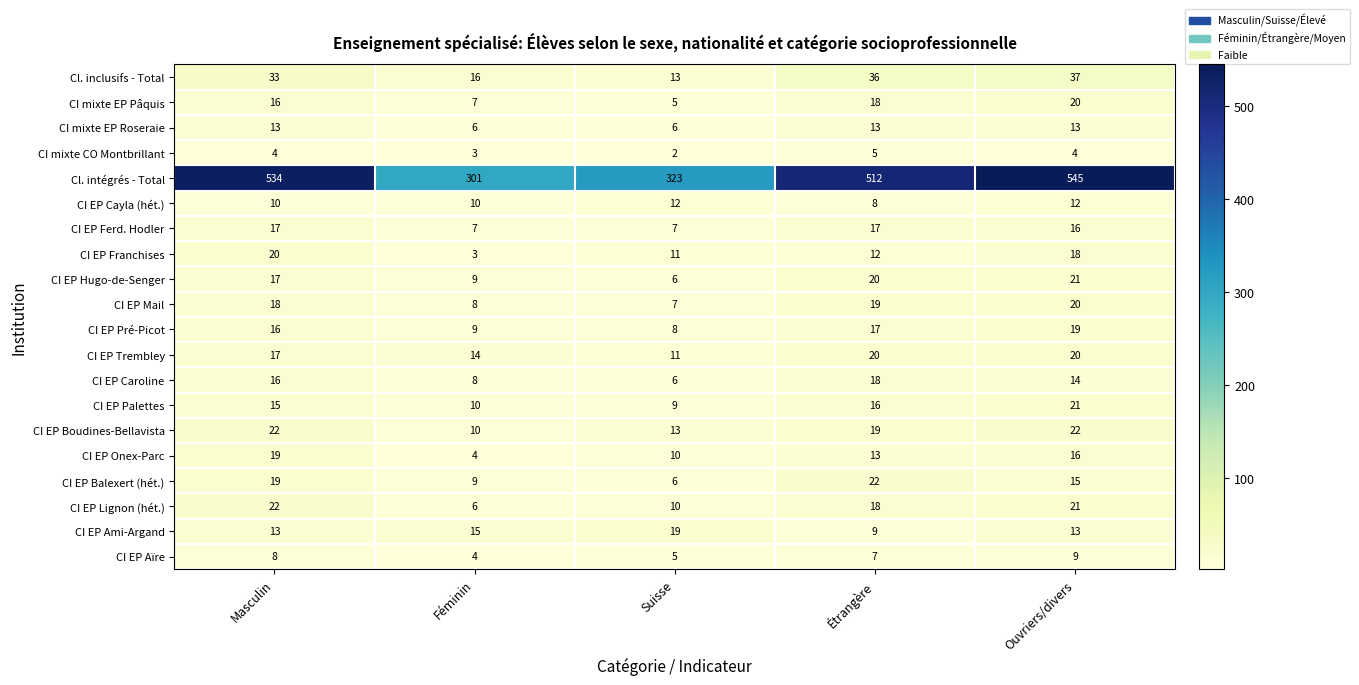

At which category does the chart reach its peak across all series?

Ouvriers/divers